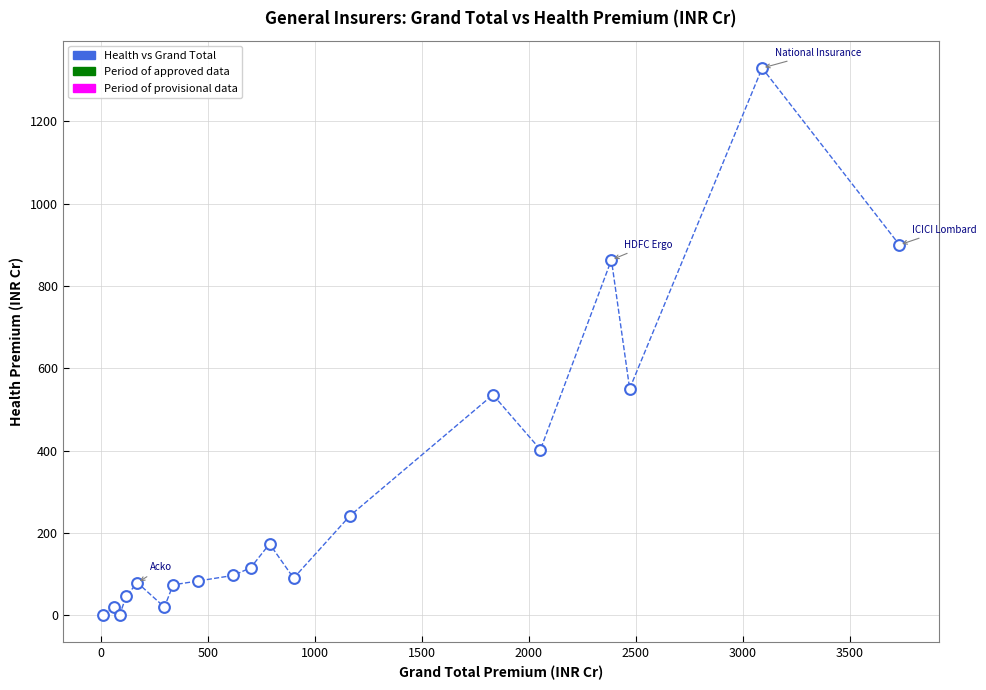

What Y value in the scatter plot is closest to 665?

550.6